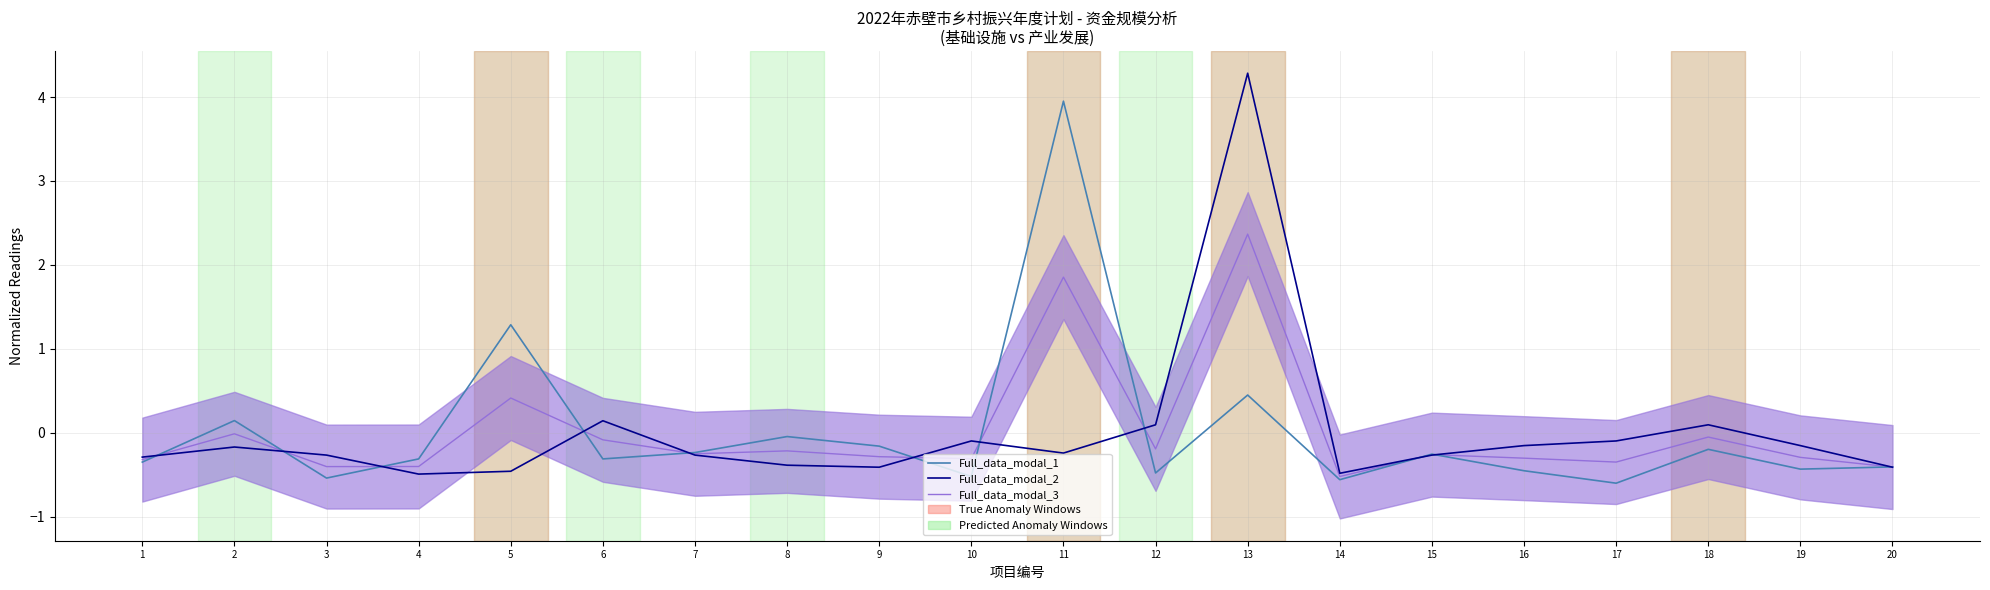

How many interior local valleys does the Full_data_modal_2 series have?

4